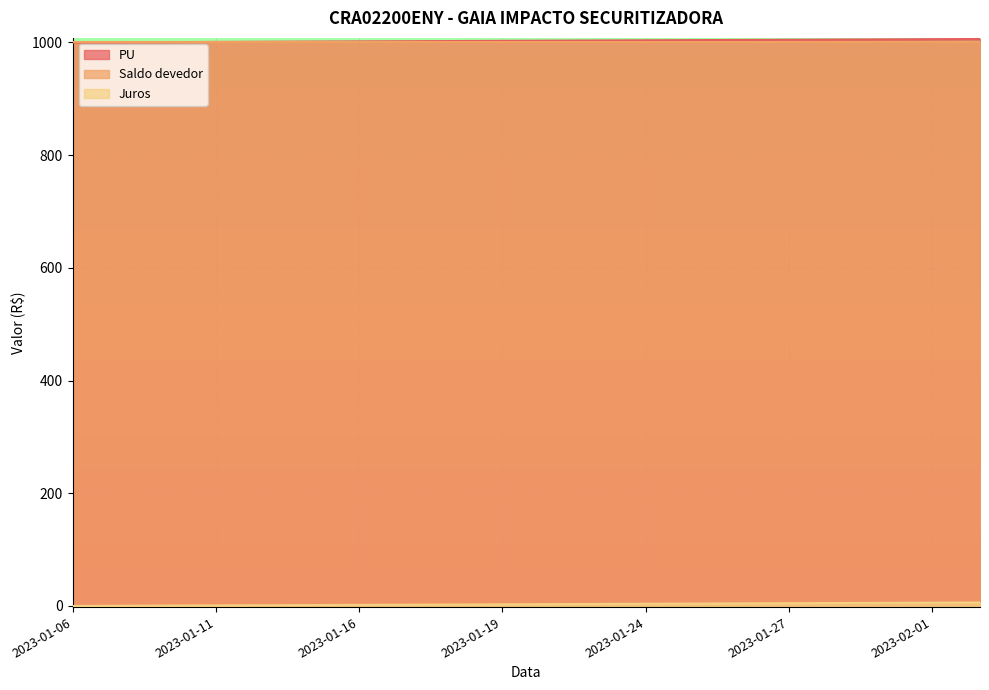

What is the total value across all series at 2023-01-06?

2000.0